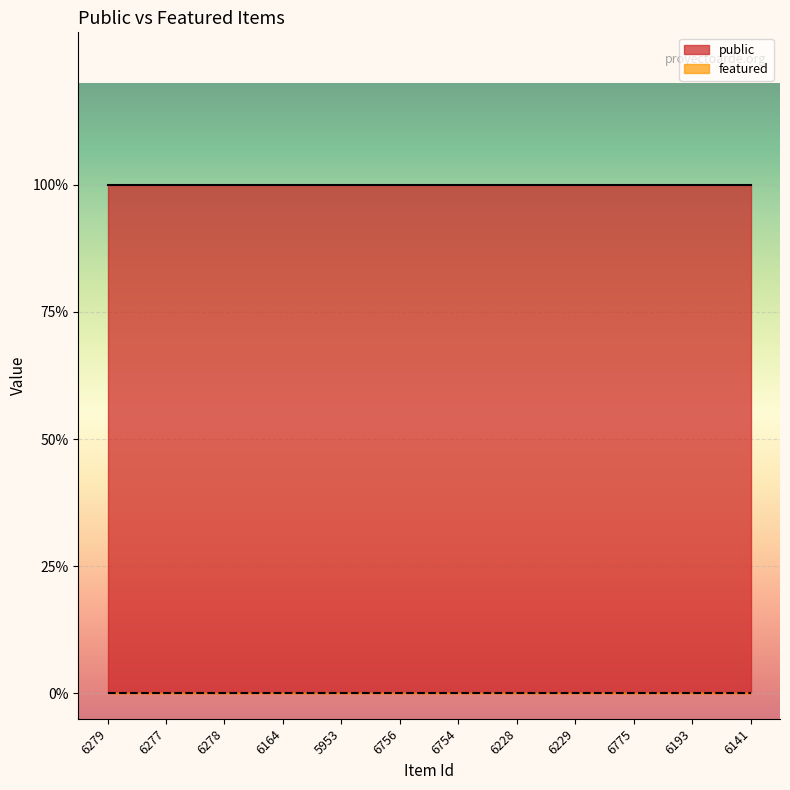

True or false: featured has a value of 0 at 6277.

True